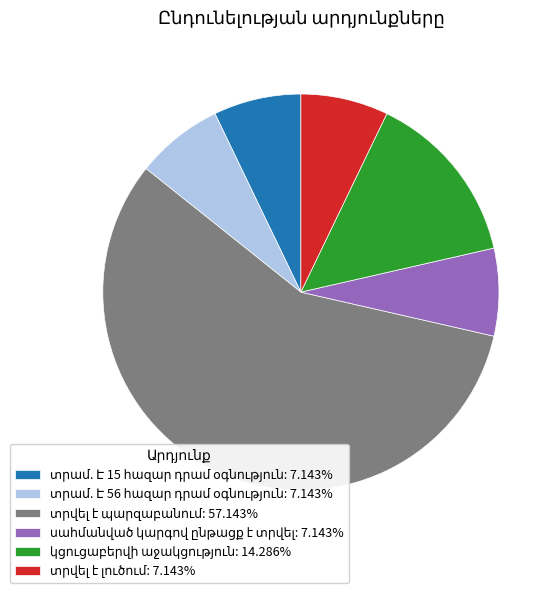

Is there a majority slice in this chart?

Yes